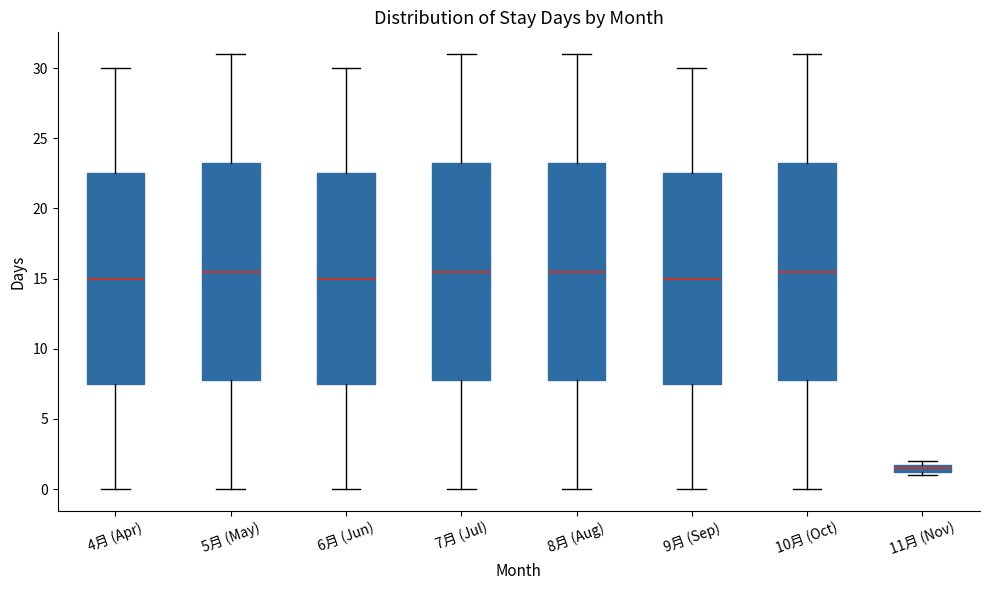

Where does the upper whisker of the box for 7月 (Jul) end on the y-axis? The values are not printed on the chart, so give them approximately, as read against the axis.

31.0